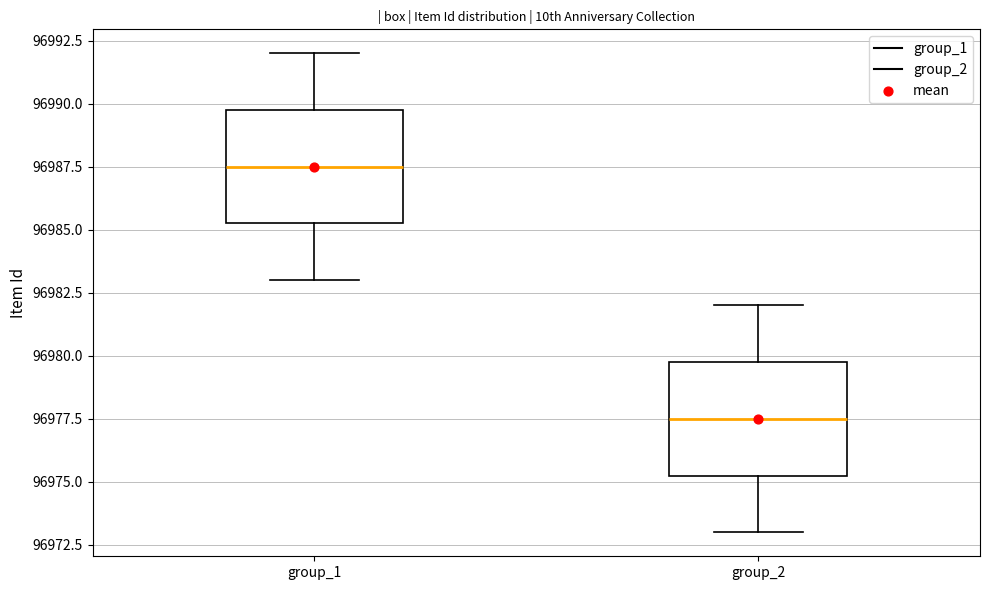

Reading left to right, transcribe this box plot: for each box, give where its median line is, the range the box spans, and where its two whiskers end, as read against the y-axis. The values are not printed on the chart, so give them approximately, as read against the axis.

group_1: median 96987.5, box 96985.5 to 96990.0, whiskers 96983.0 to 96992.0
group_2: median 96977.5, box 96975.5 to 96980.0, whiskers 96973.0 to 96982.0